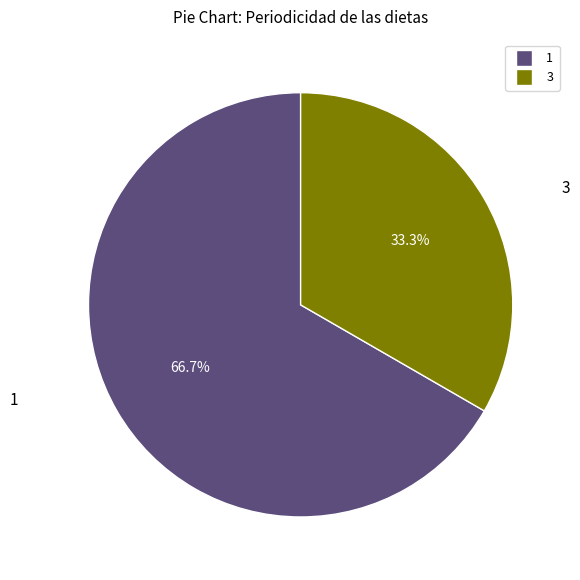

What percentage do 3 and 1 together represent?

100.0%